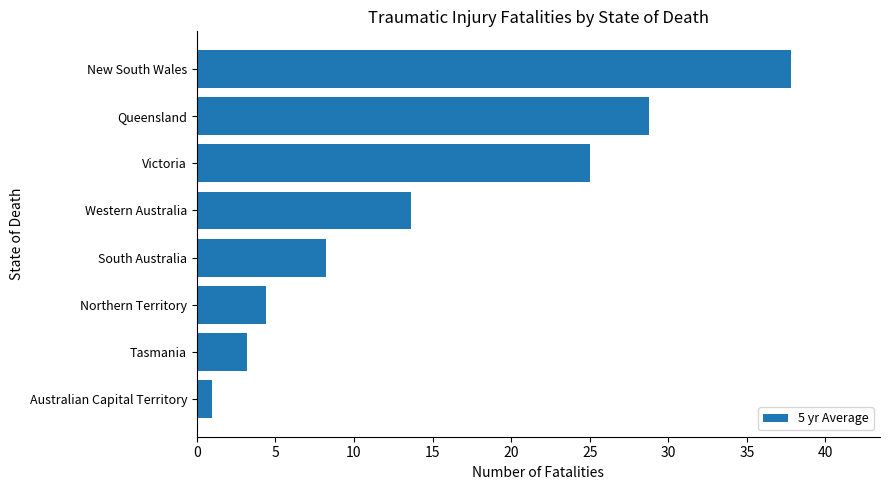

Reading top to bottom, list all the values displayed in this chart.

New South Wales=37.8	Queensland=28.8	Victoria=25.0	Western Australia=13.6	South Australia=8.2	Northern Territory=4.4	Tasmania=3.2	Australian Capital Territory=1.0